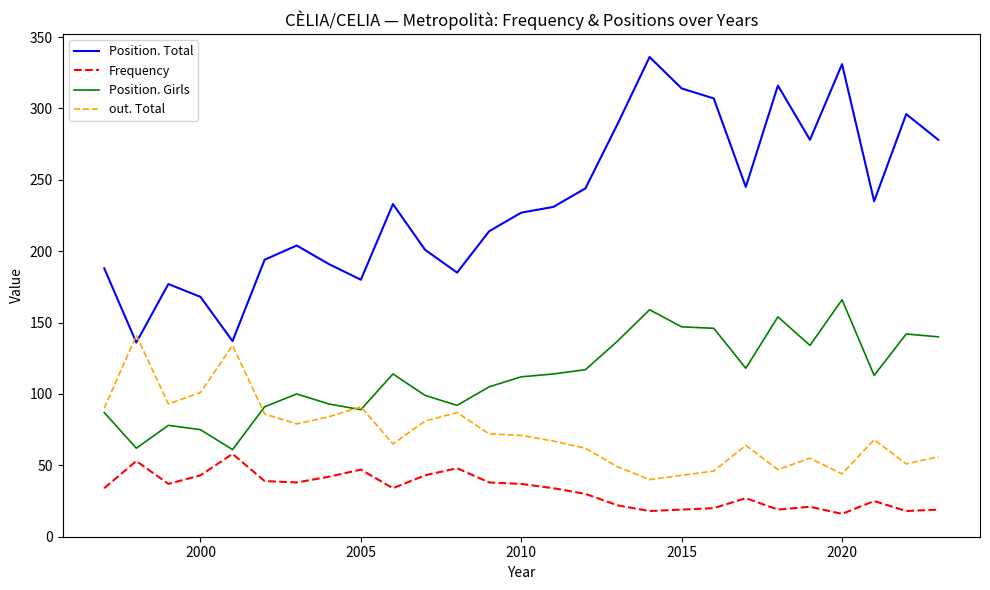

How many lines are shown in the chart?

4